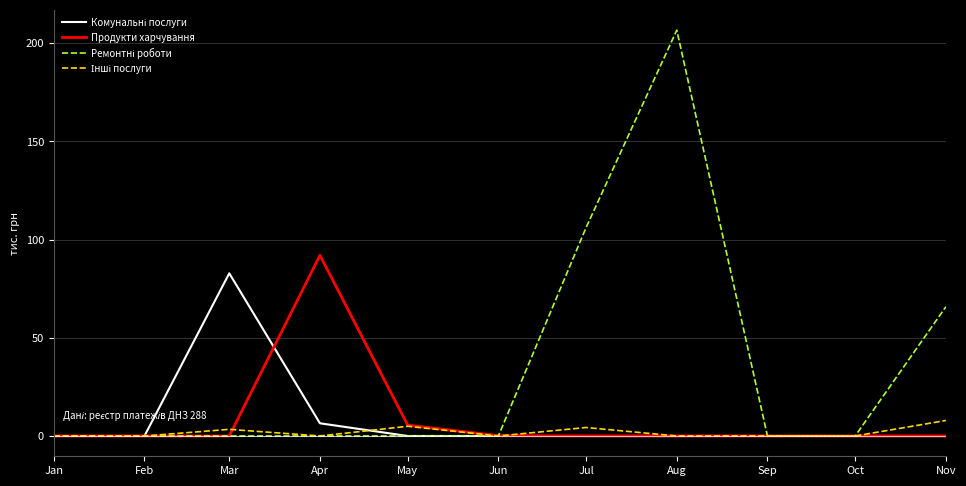

At which category is the sum across all series the highest?

Aug